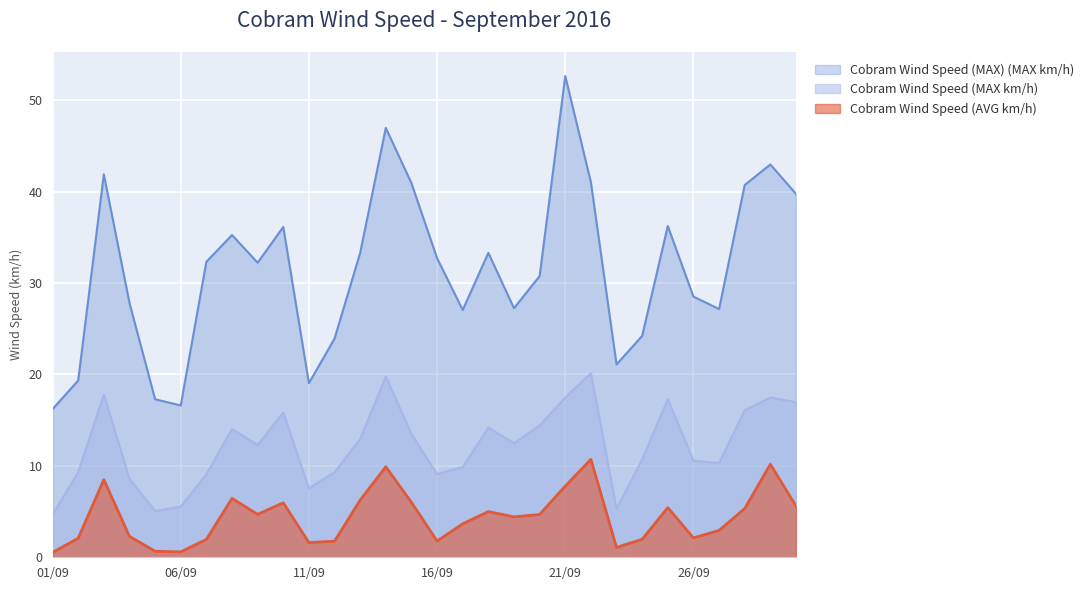

What is the label of the 25th point from the right?

06/09